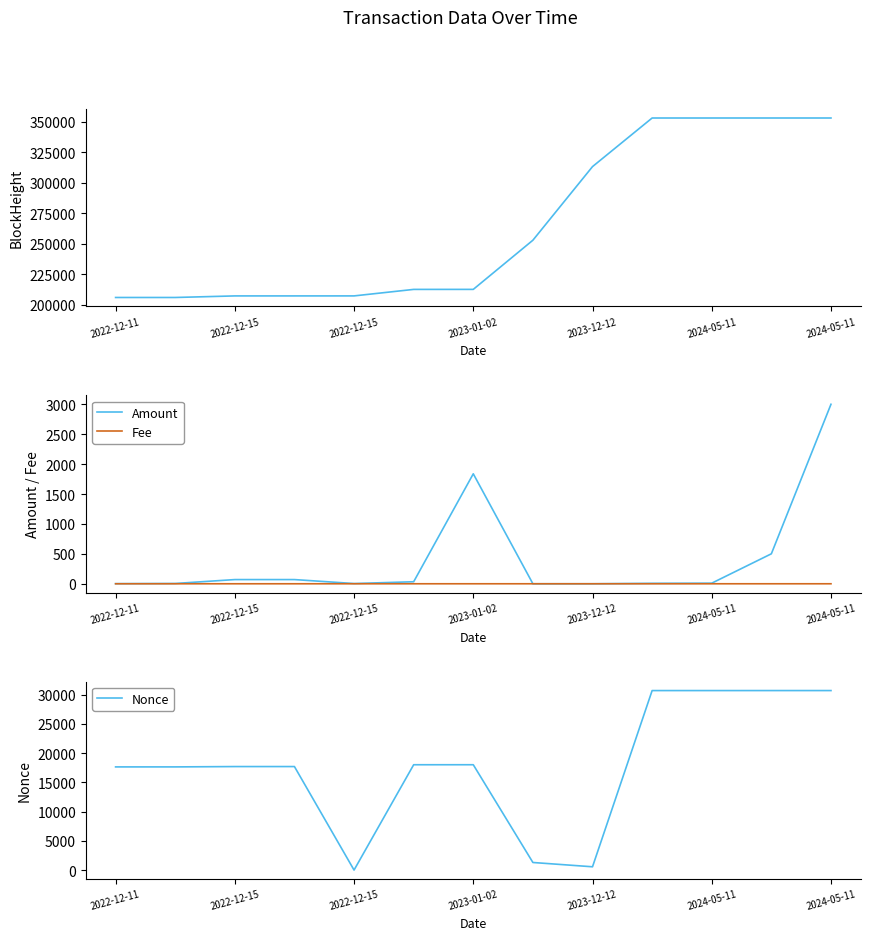

True or false: BlockHeight has more than 2 points higher than both neighbors.

False